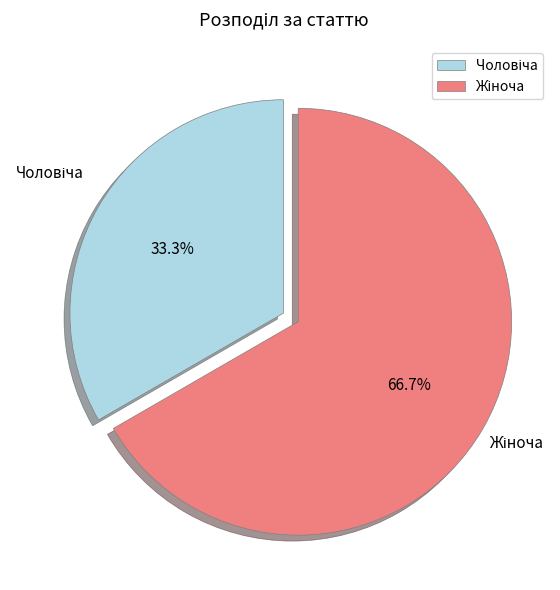

To the nearest percent, what is the difference between the largest and smallest slice percentages?

33%